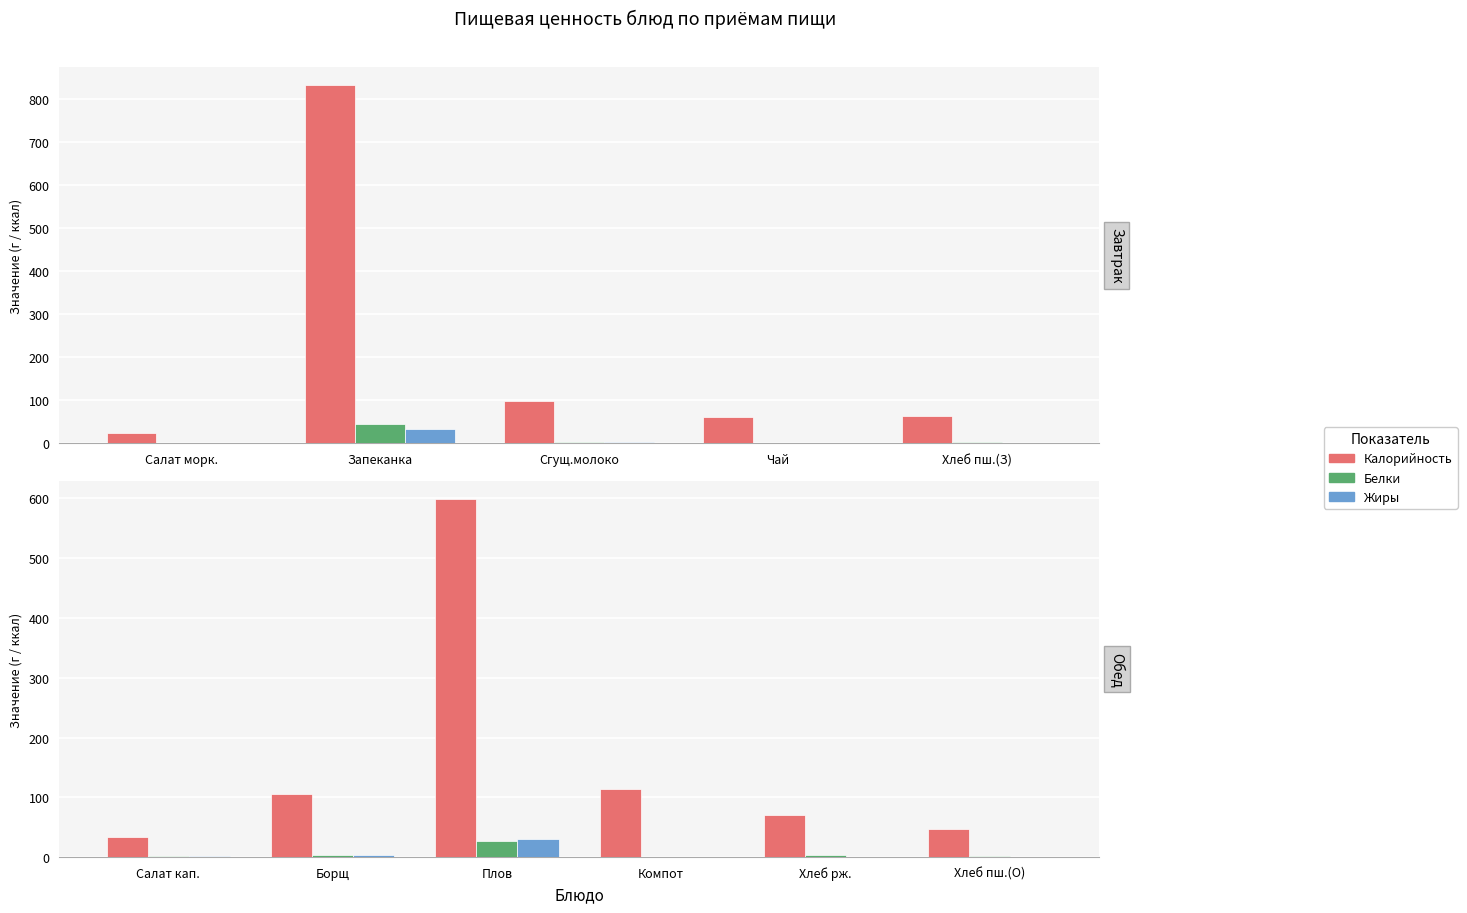

What position from the left is Компот?

4